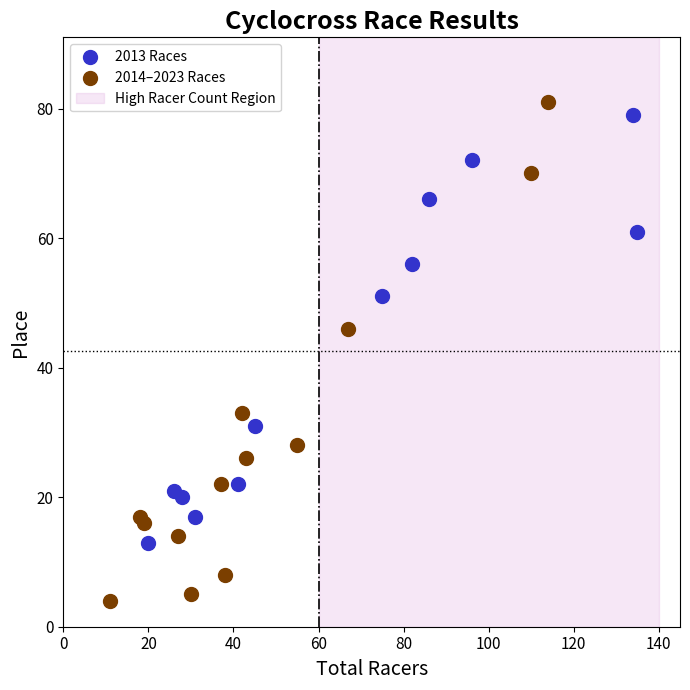

Which series contains the lowest Y value?

2014–2023 Races